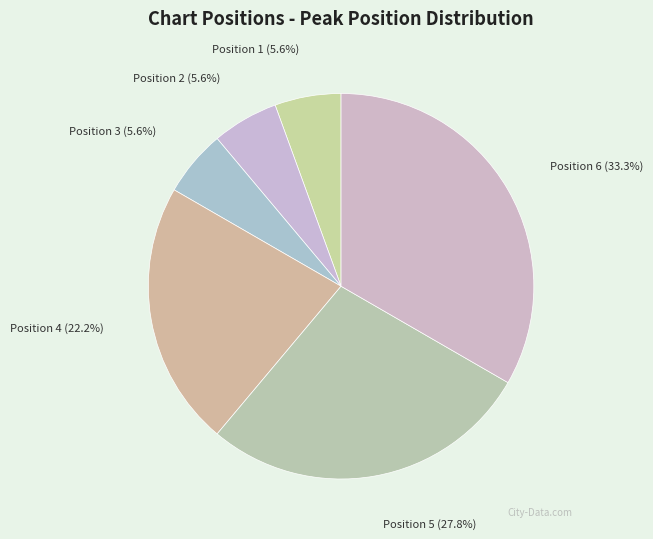

What is the total percentage of Position 2 and Position 4?

27.8%